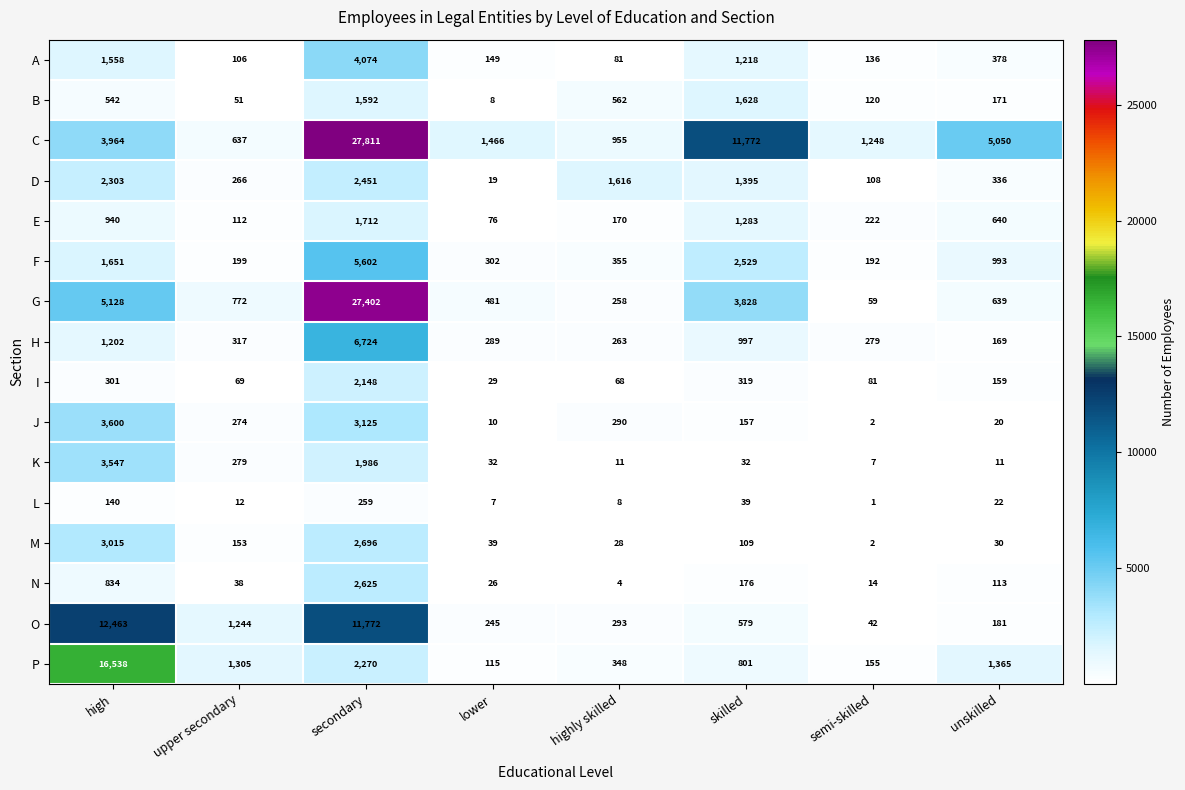

Between skilled and unskilled, which series saw the biggest shift?

C